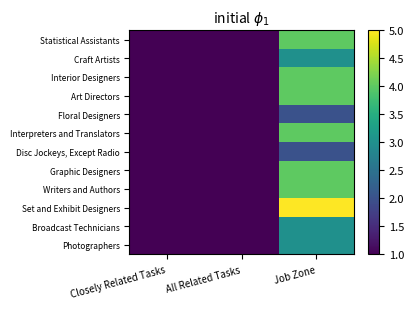

Rank the series at Job Zone from lowest to highest value.

Floral Designers, Disc Jockeys, Except Radio, Craft Artists, Broadcast Technicians, Photographers, Statistical Assistants, Interior Designers, Art Directors, Interpreters and Translators, Graphic Designers, Writers and Authors, Set and Exhibit Designers